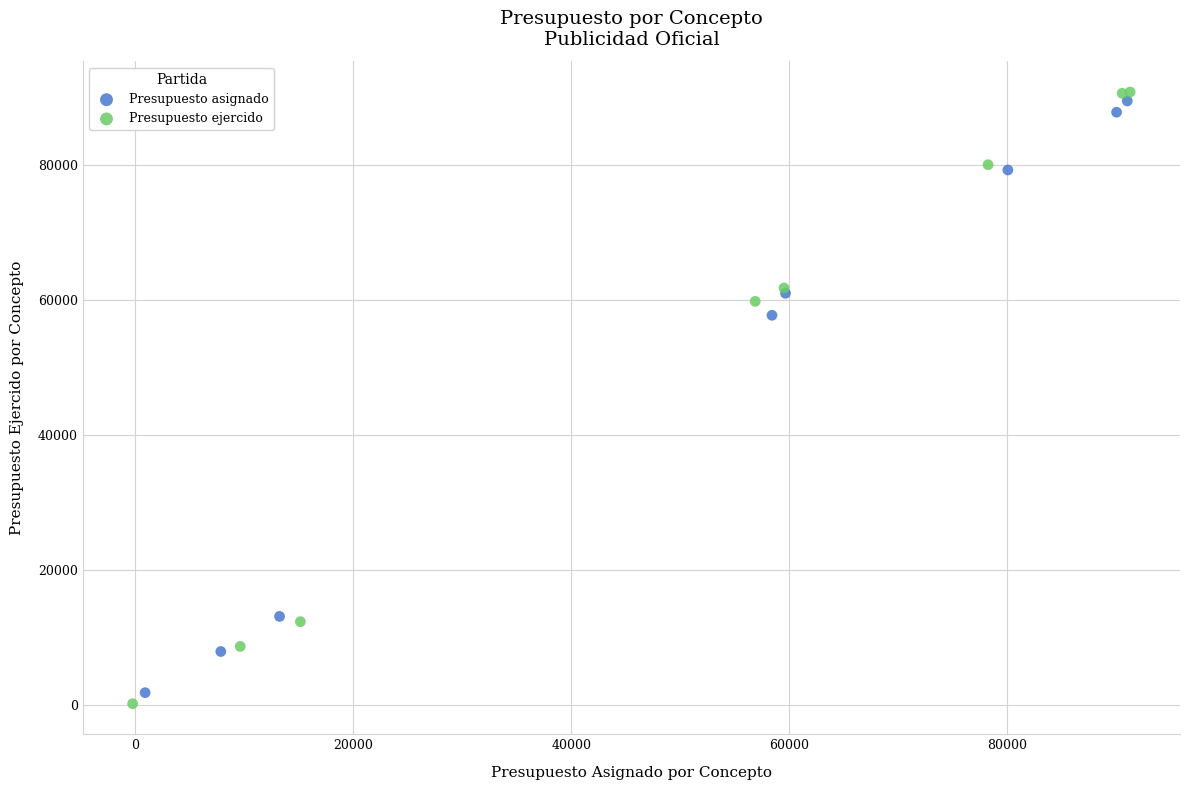

Which series reaches the maximum Y coordinate?

Presupuesto ejercido